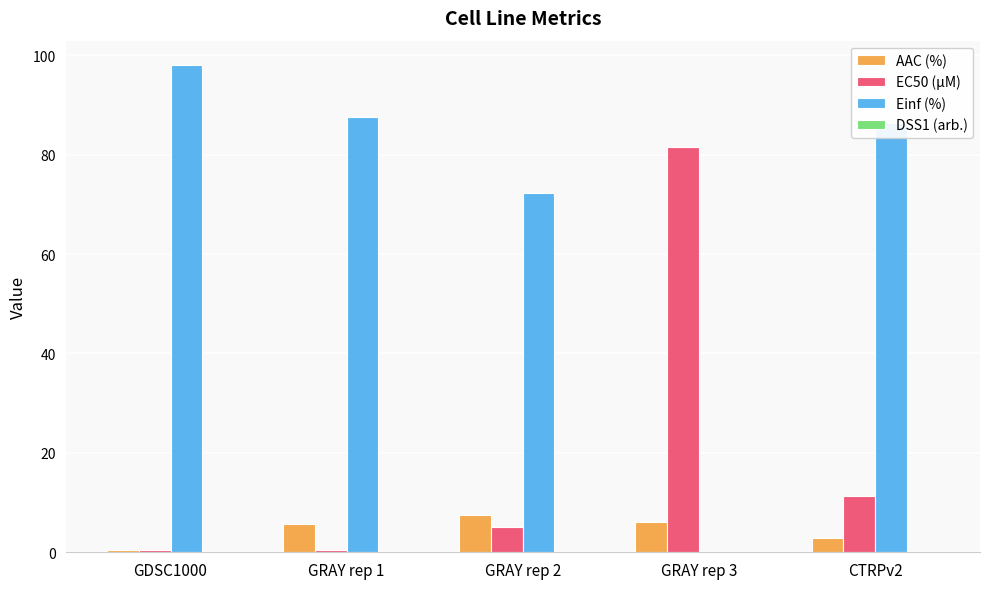

What is the maximum value shown in the chart?

98.0